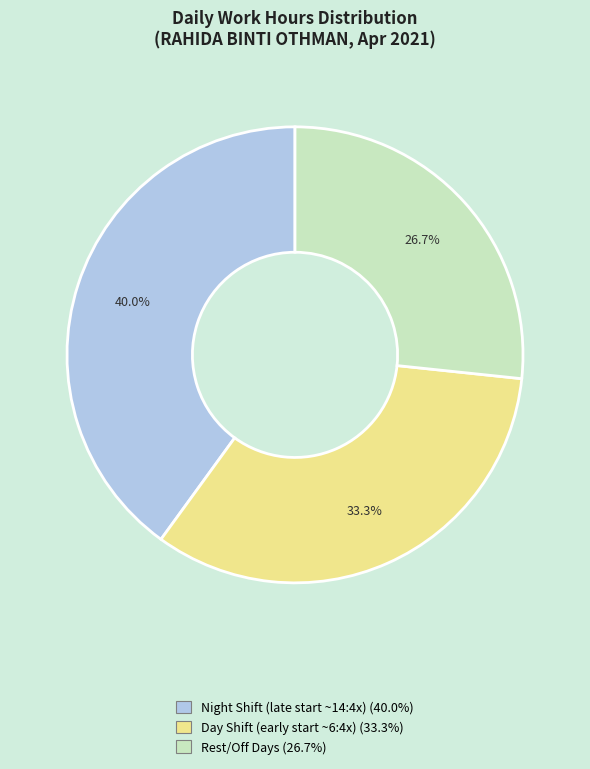

Is there any slice that represents more than half of the pie?

No